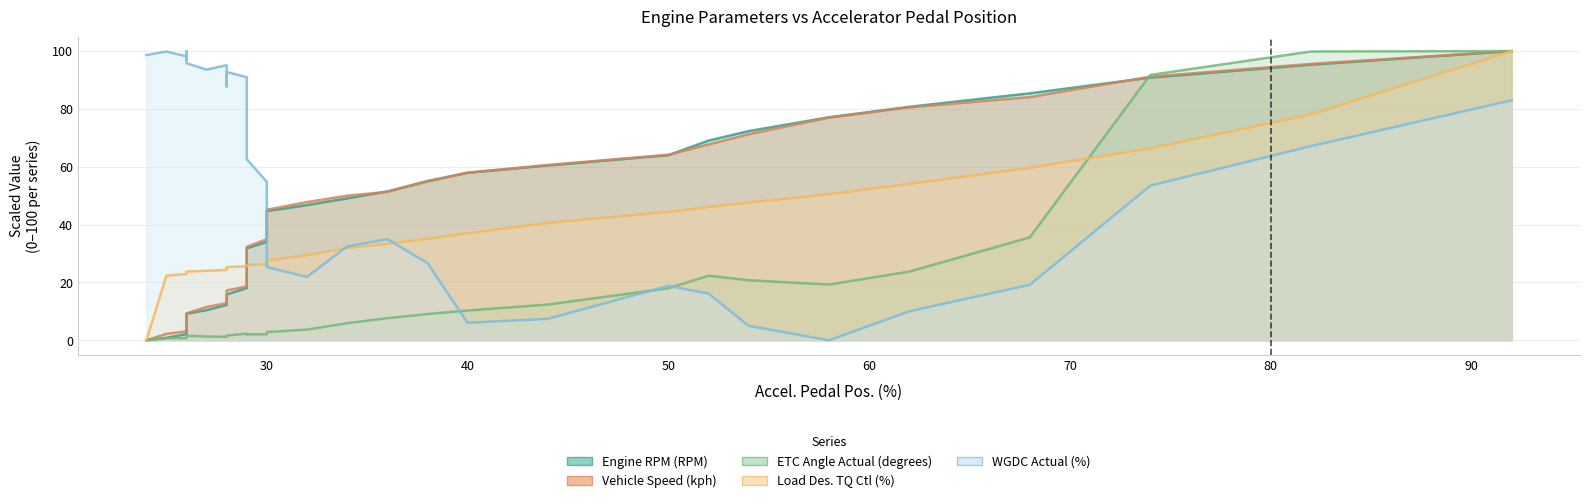

Which series has the largest range (max minus min)?

Engine RPM (RPM)